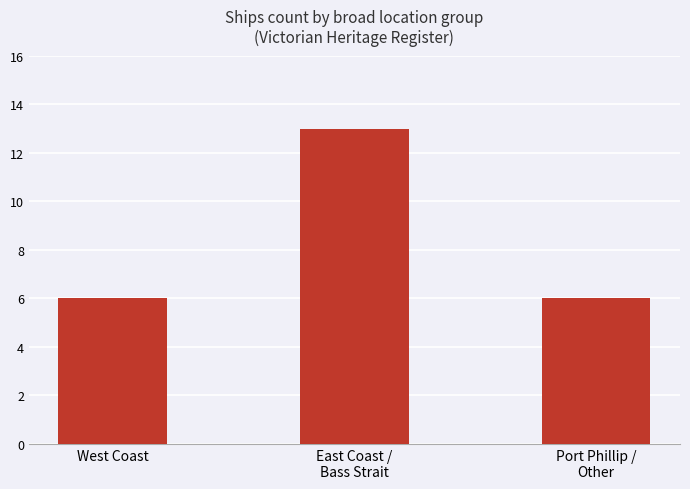

What value does the data have at West Coast?

6